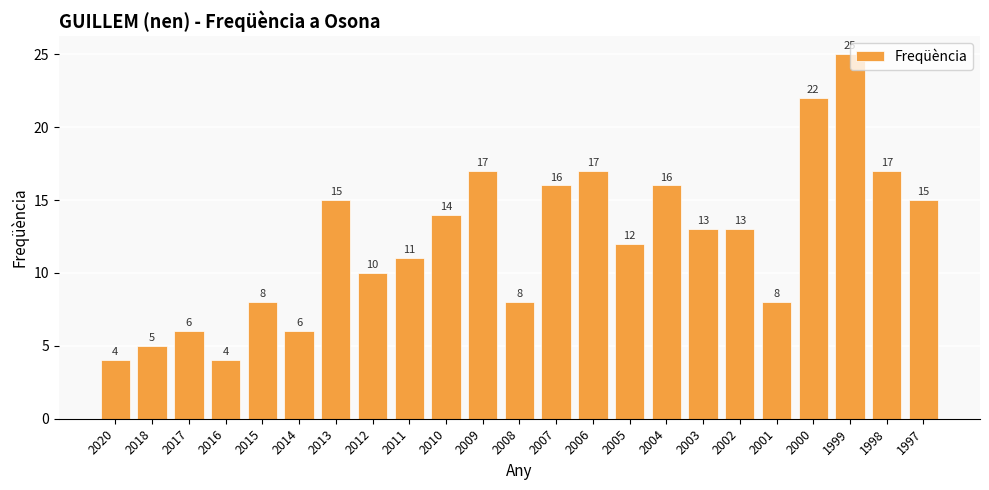

What is the approximate value at 1998, to the nearest 10?

20